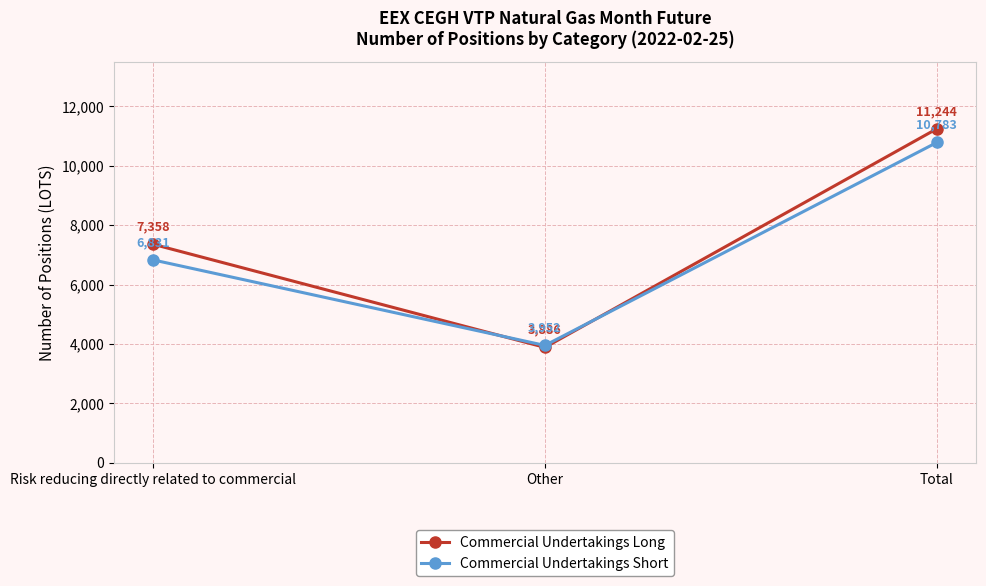

What is the difference between the Commercial Undertakings Short values at Other and Total?

6831